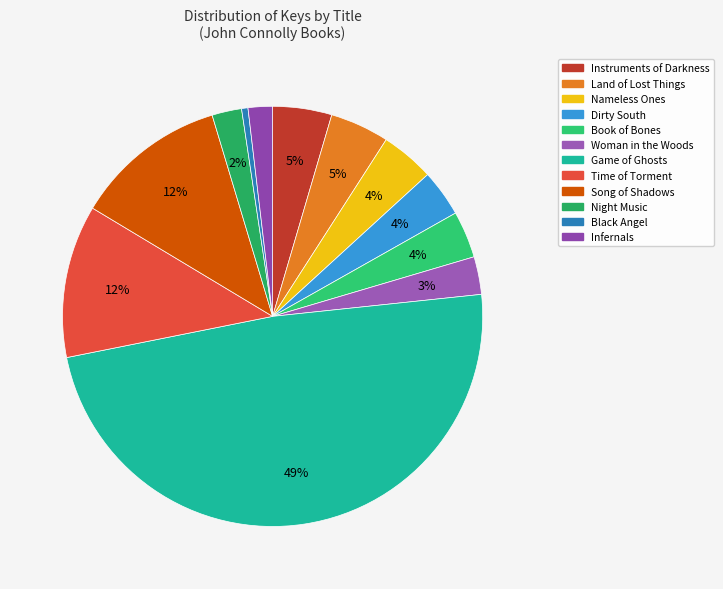

To the nearest percent, what is the average slice percentage?

8%